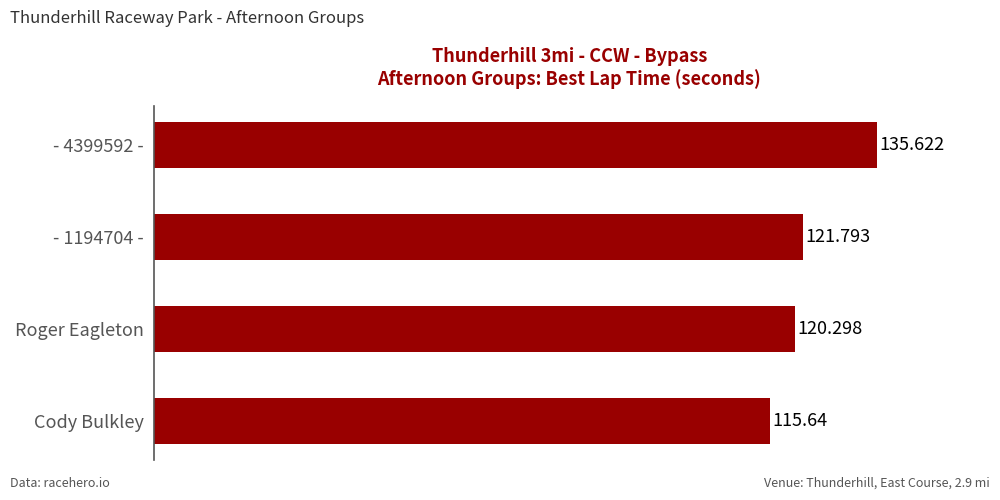

Which label corresponds to the smallest value in the chart?

Cody Bulkley